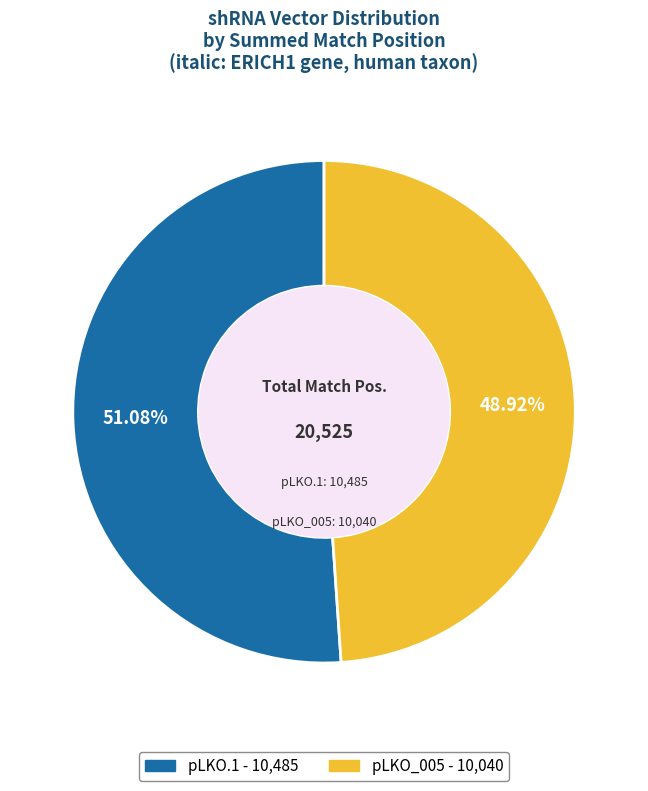

To the nearest percent, what portion does pLKO_005 represent?

49%